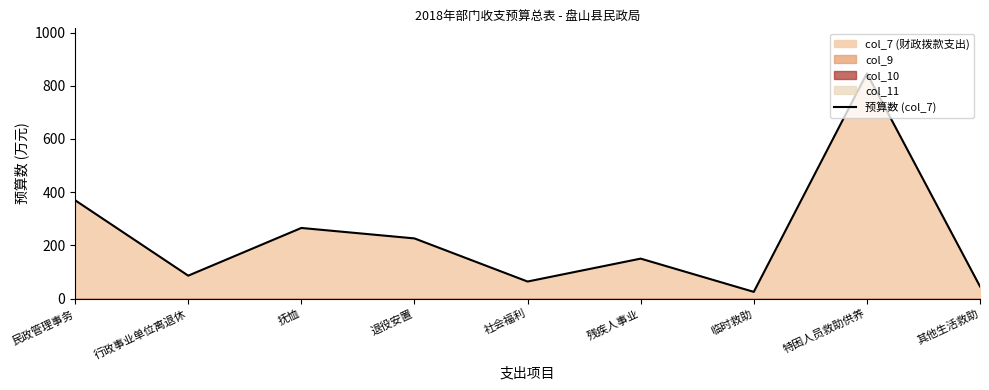

Between 临时救助 and 残疾人事业, which is larger?

残疾人事业